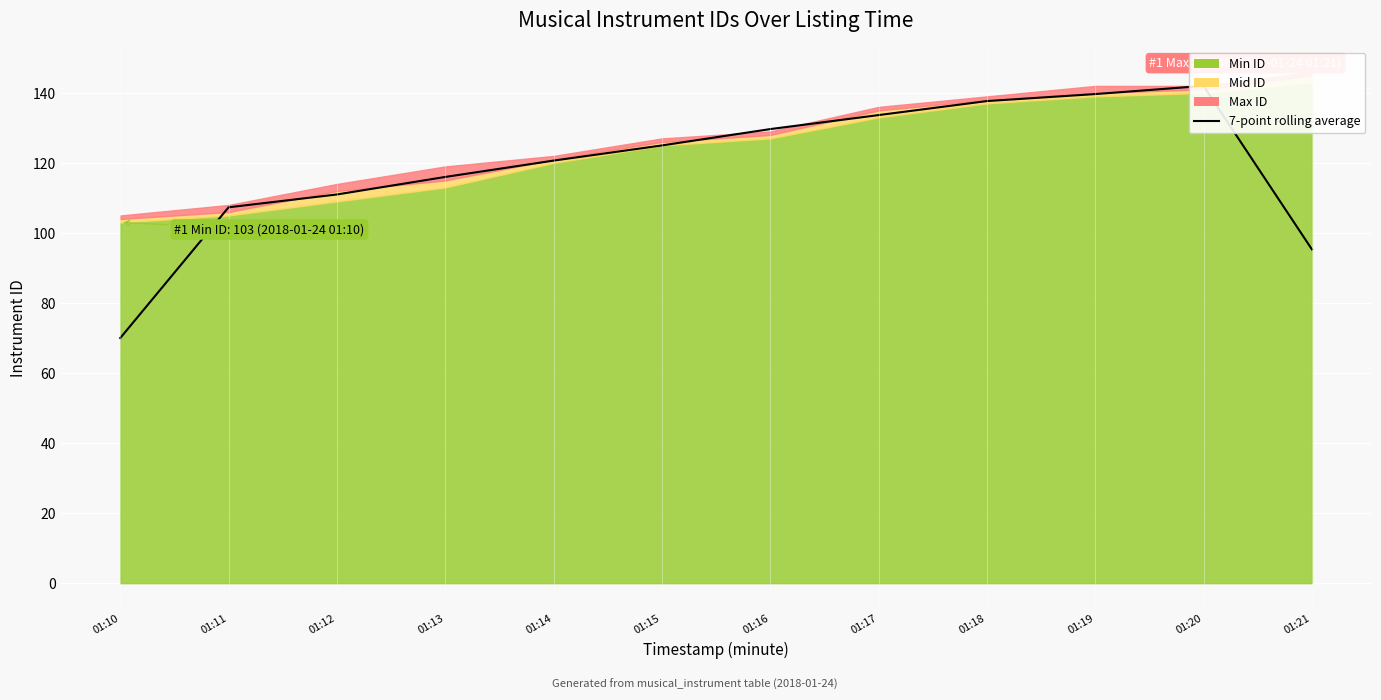

Reading left to right, what are all the values shown in this chart?

01:10=70.0	01:11=107.3	01:12=111.0	01:13=116.0	01:14=120.7	01:15=125.0	01:16=129.7	01:17=133.7	01:18=137.7	01:19=139.7	01:20=142.0	01:21=95.3